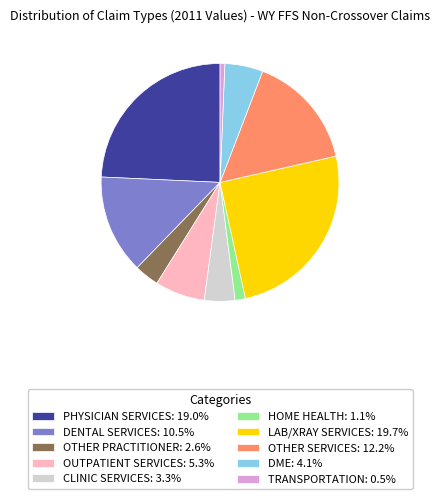

Do OTHER SERVICES: 12.2% and OTHER PRACTITIONER: 2.6% together represent more than half of the pie?

No